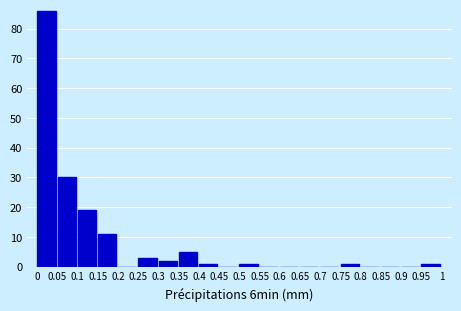

Which range on the x-axis has the tallest bar?

0 to 0.05